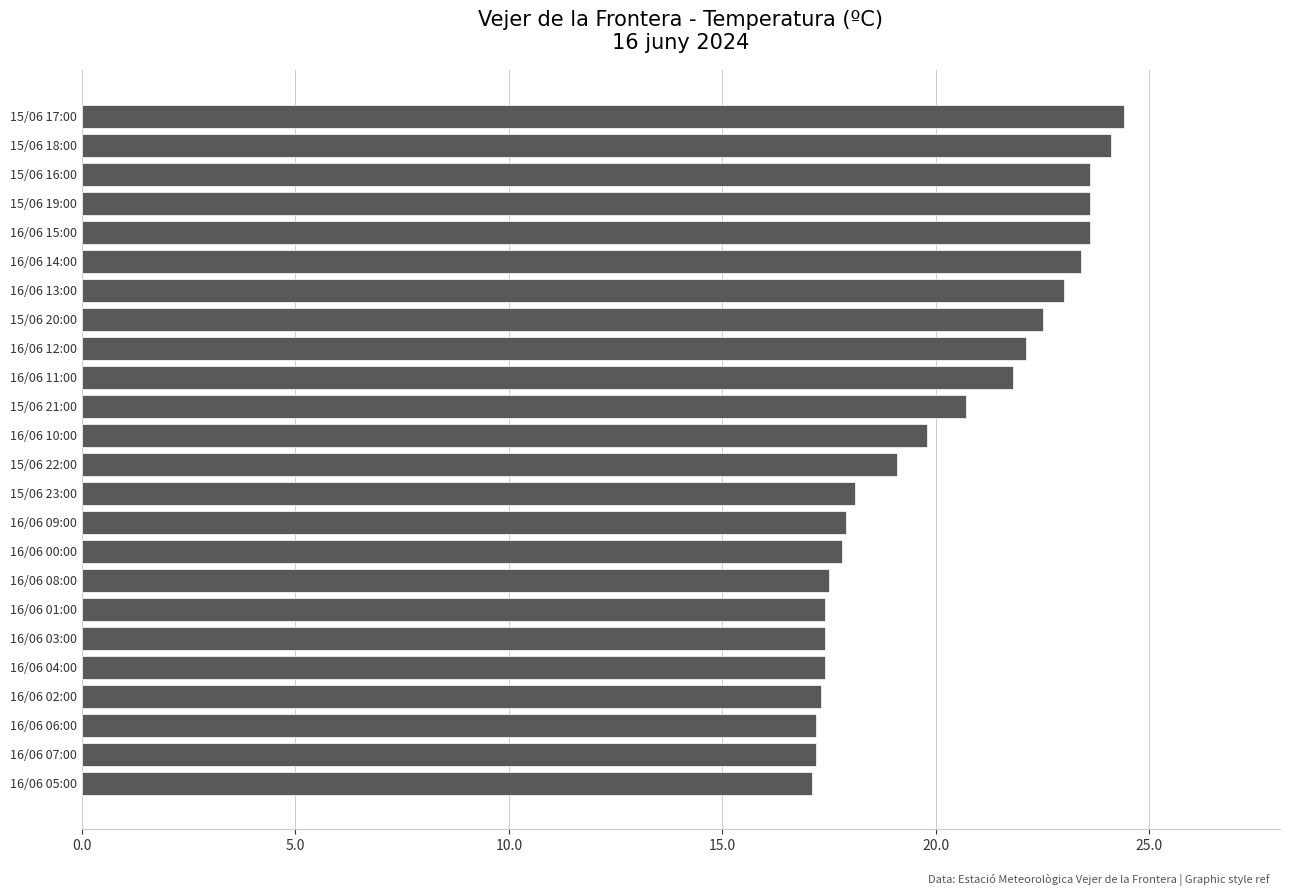

What is the difference between the maximum and minimum values?

7.3